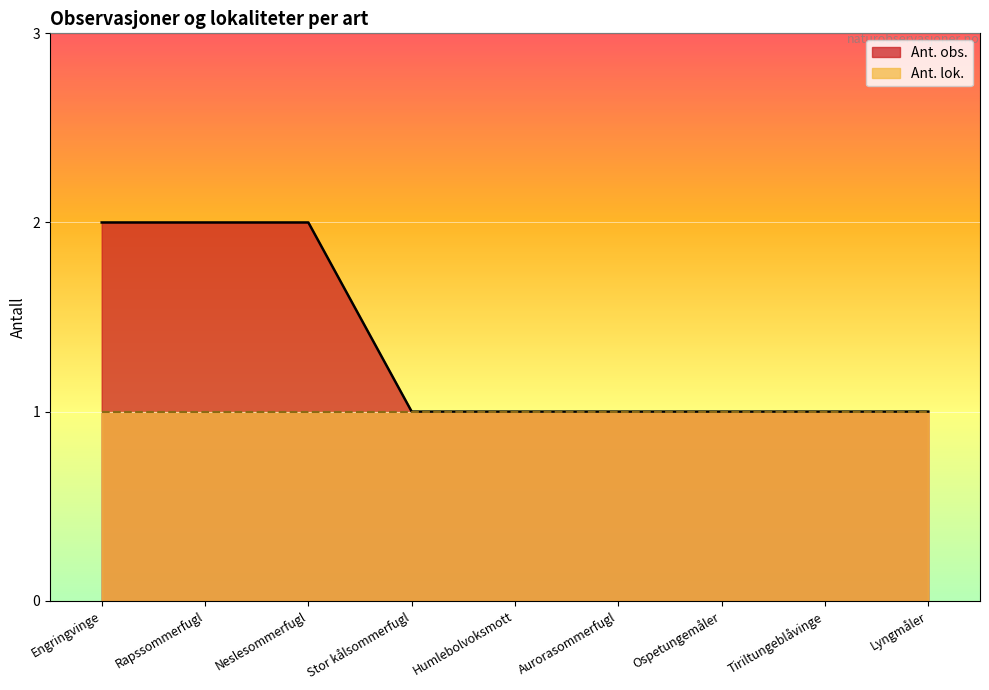

What is the difference between the maximum and minimum values?

1